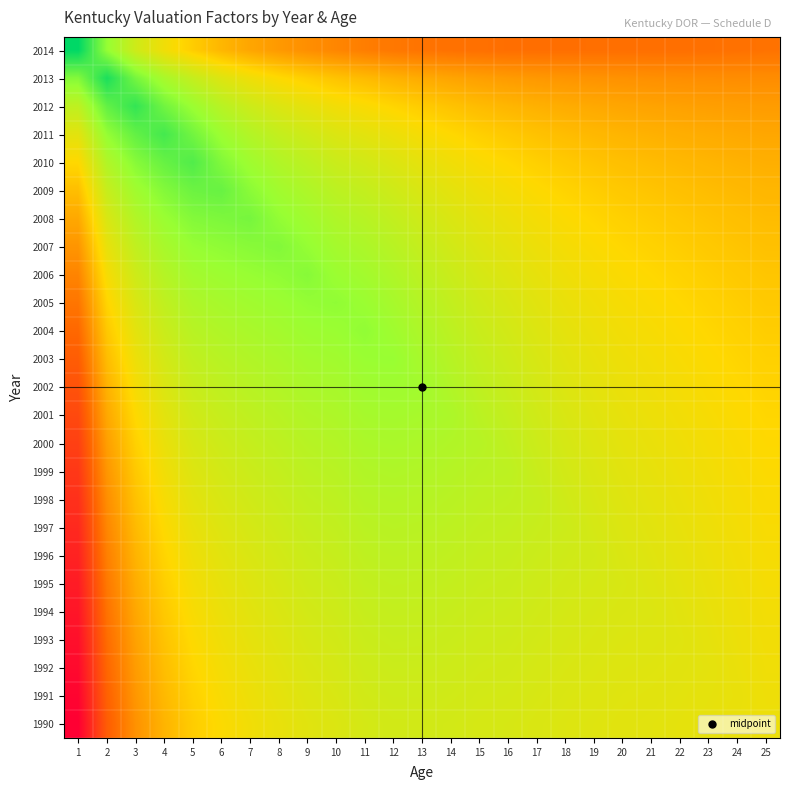

What is the total value across all series at 21?

5.1